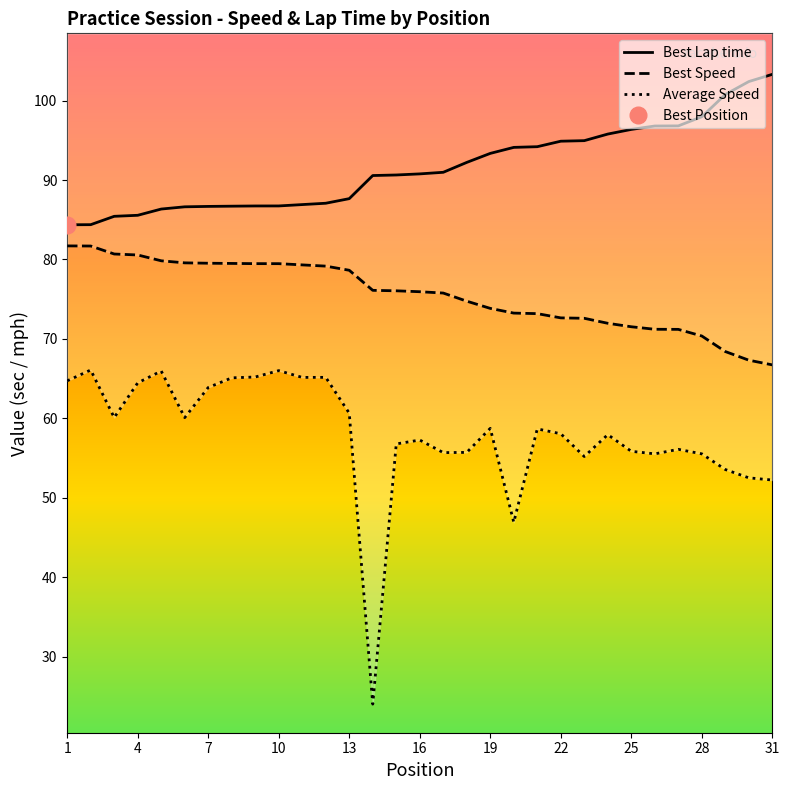

What is the value of the Best Speed point at the 24th from the left?

72.0